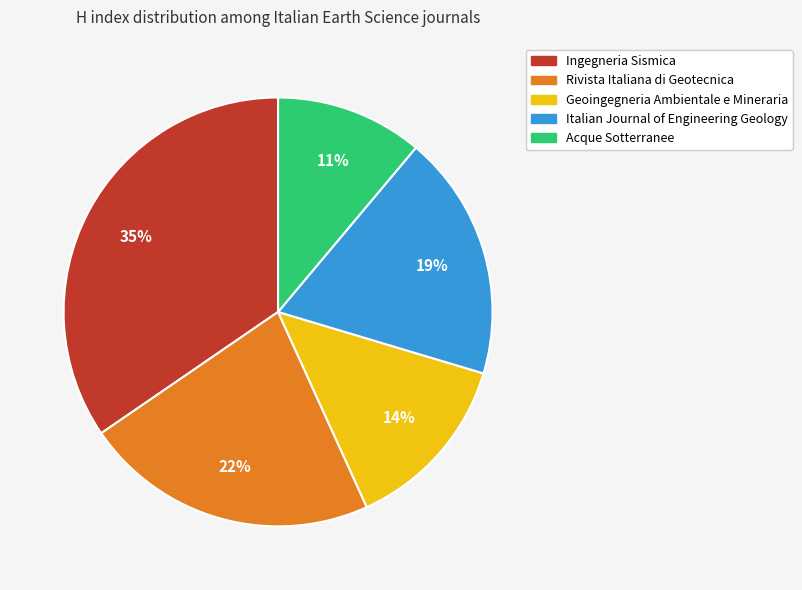

Does Geoingegneria Ambientale e Mineraria account for over 50% of the chart?

No